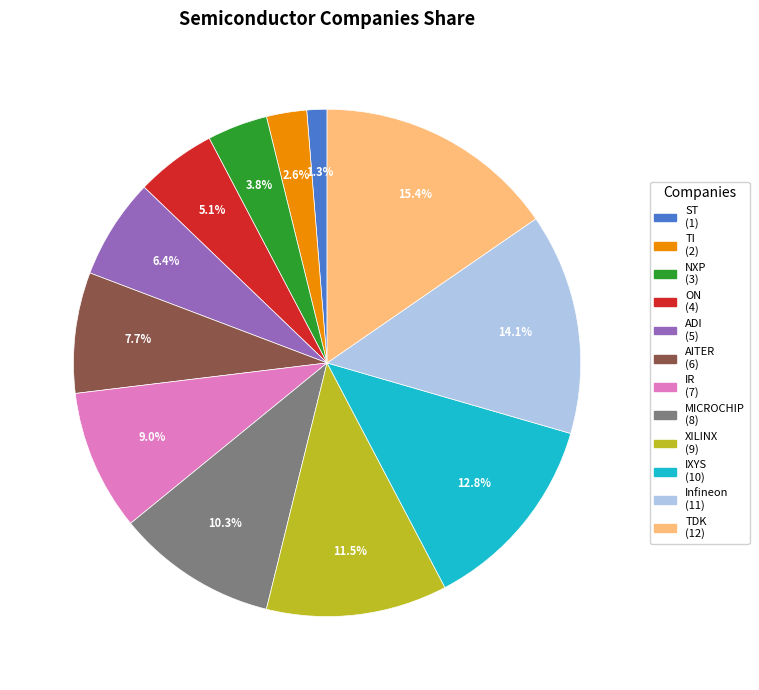

To the nearest percent, what percentage of the pie is AITER?

8%